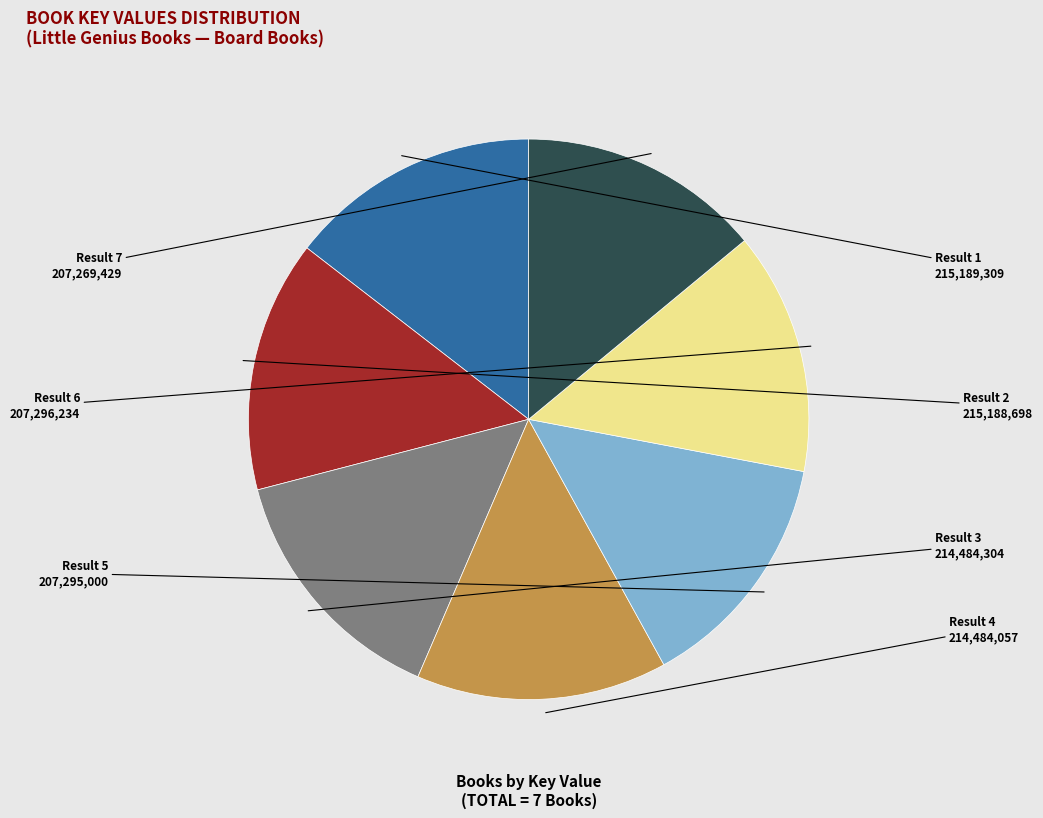

Is there any slice that represents more than half of the pie?

No